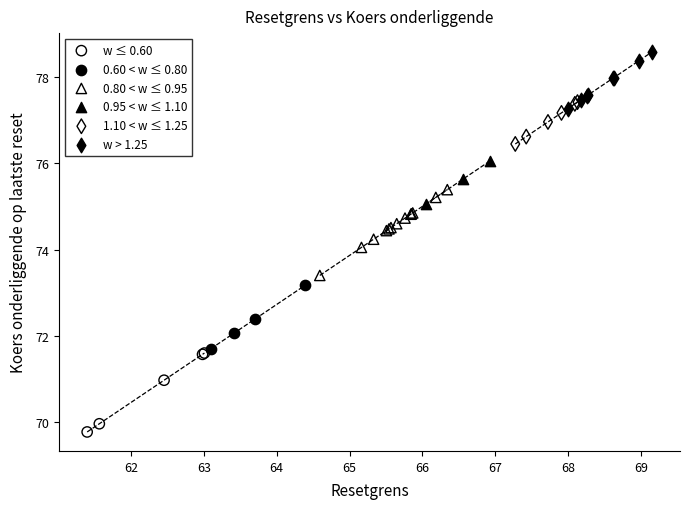

Which series contains the highest Y value?

w > 1.25